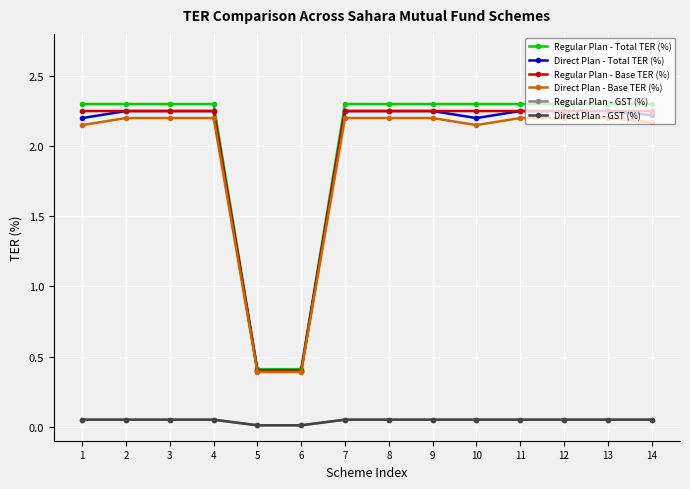

True or false: Regular Plan - GST (%) and Regular Plan - Total TER (%) cross at least once.

False